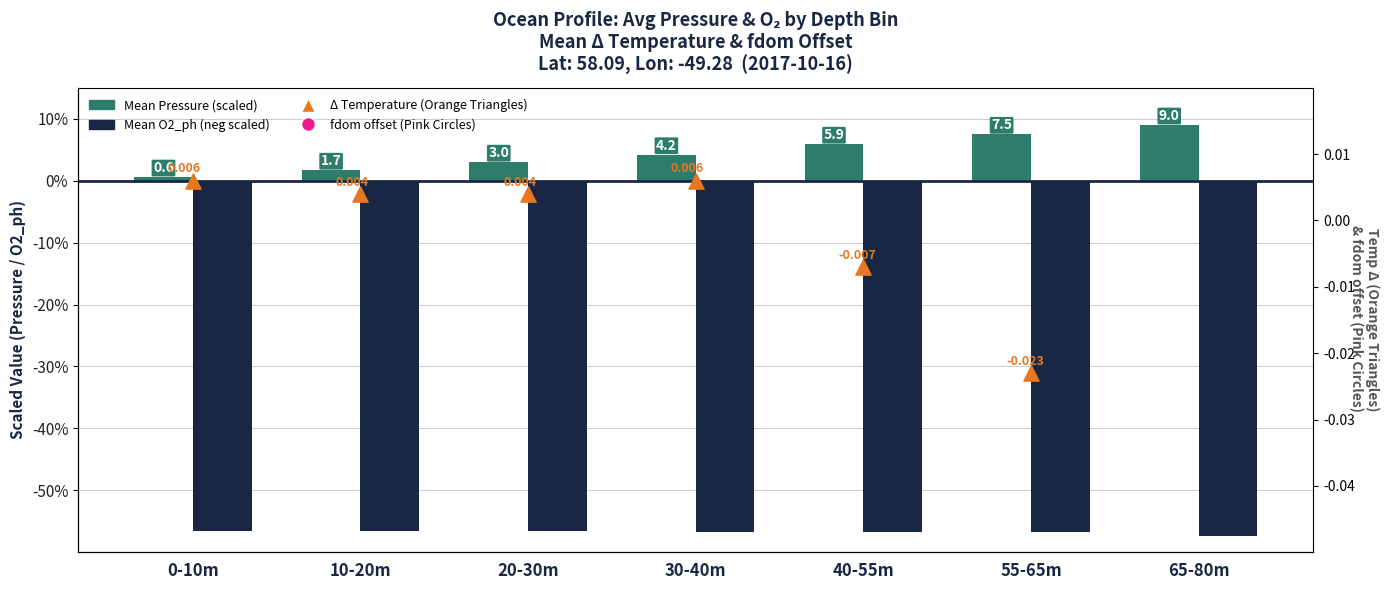

What is the total value across all series at 10-20m?

-54.4